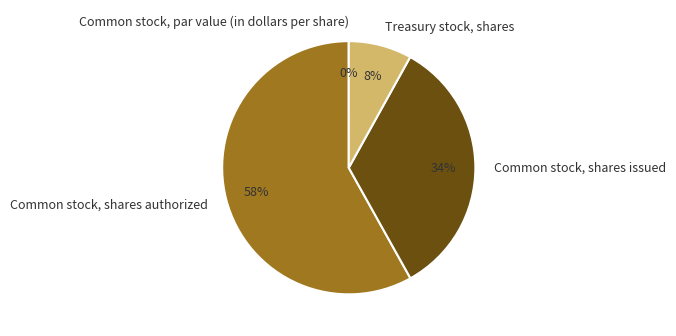

Which category has the biggest portion of the pie?

Common stock, shares authorized